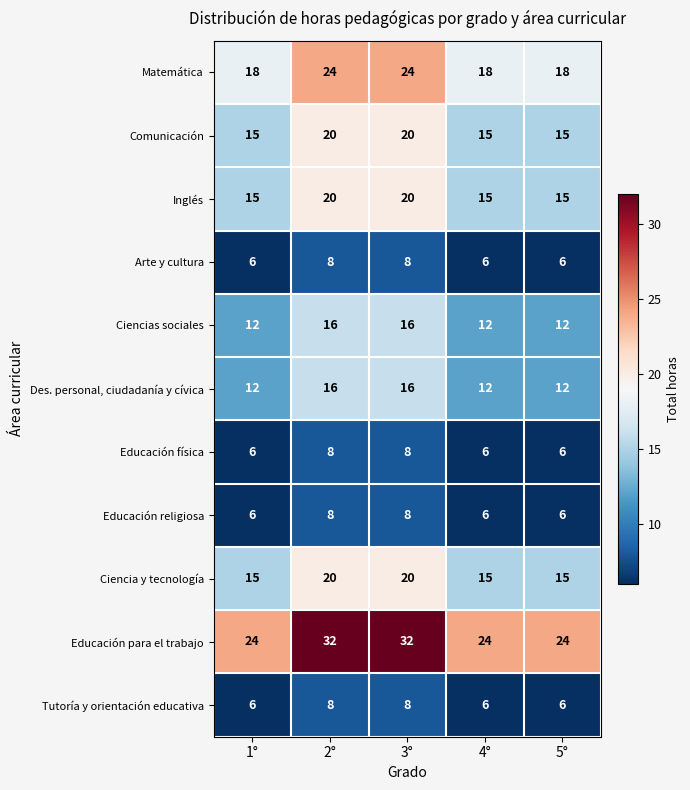

Which series has the largest range (max minus min)?

Educación para el trabajo